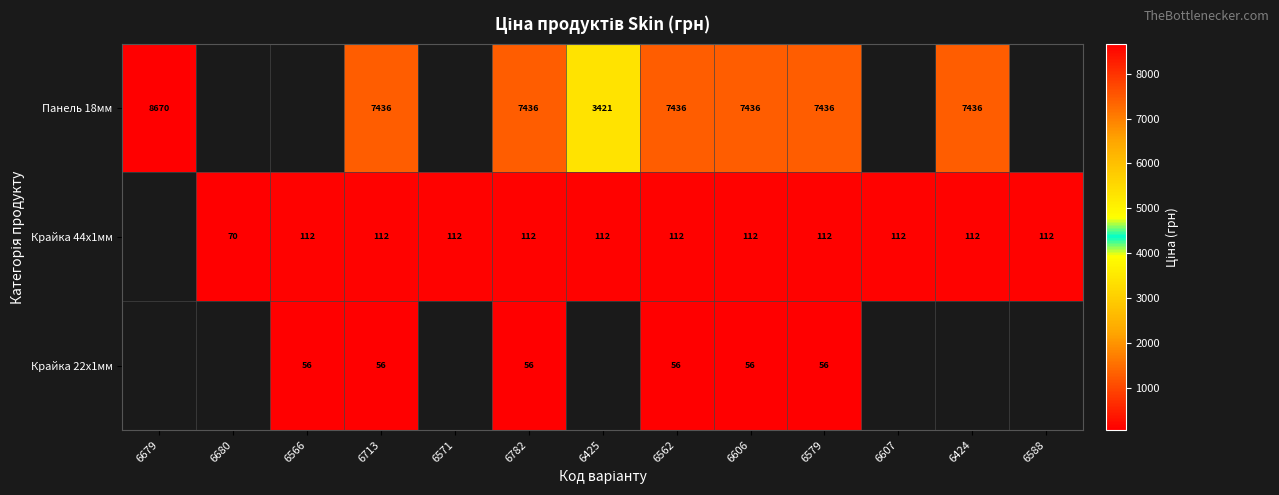

What is the total value across all series at 6679?

8669.7